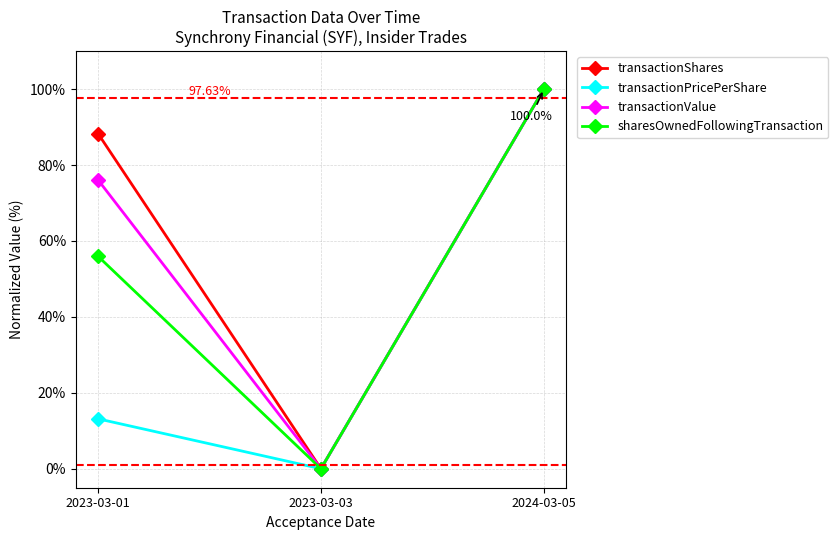

What is the label of the 3rd point from the left?

2024-03-05